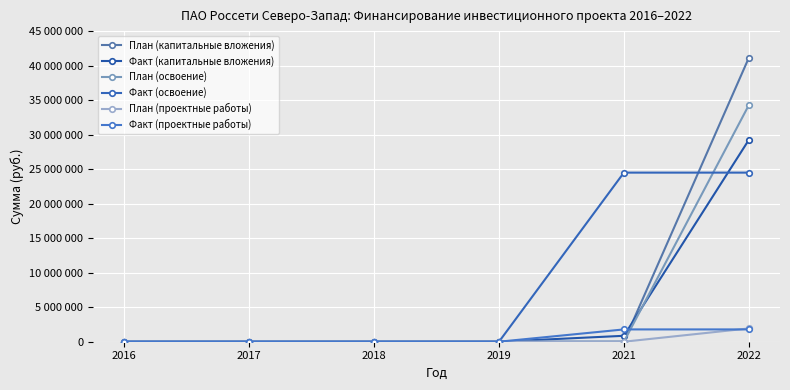

List the series in order of their peak value, highest first.

План (капитальные вложения), План (освоение), Факт (капитальные вложения), Факт (освоение), План (проектные работы), Факт (проектные работы)